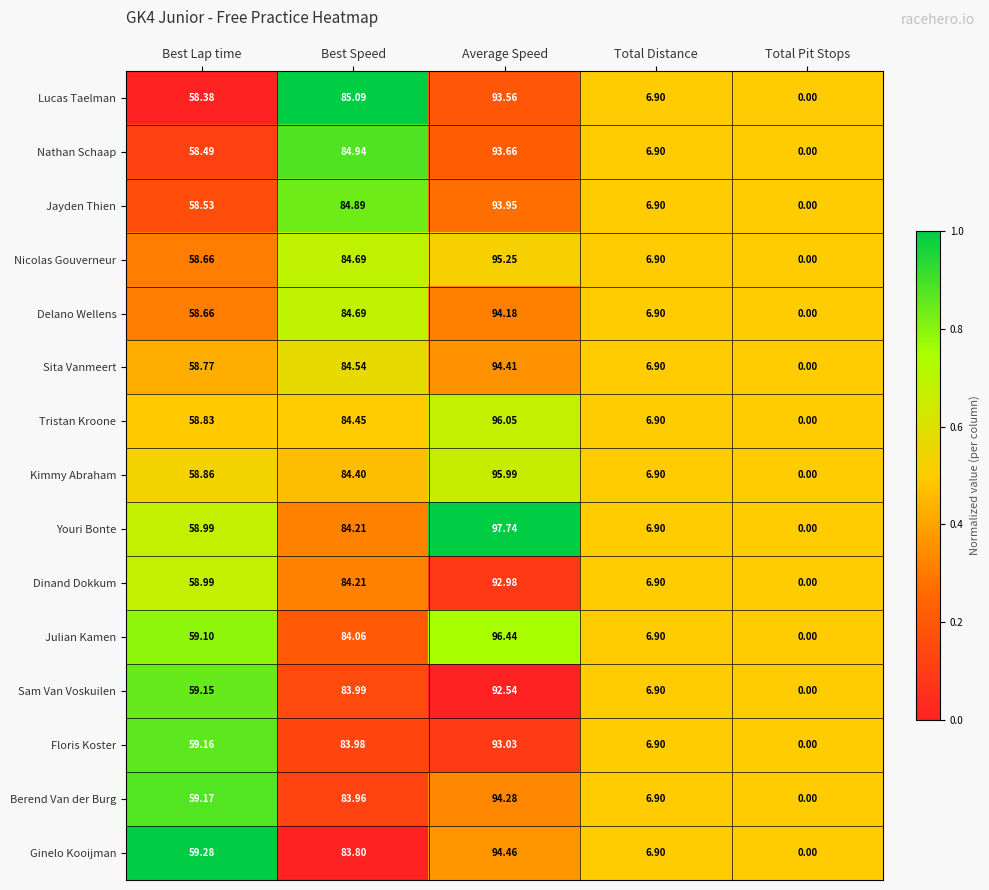

At which category does the chart reach its minimum across all series?

Total Pit Stops